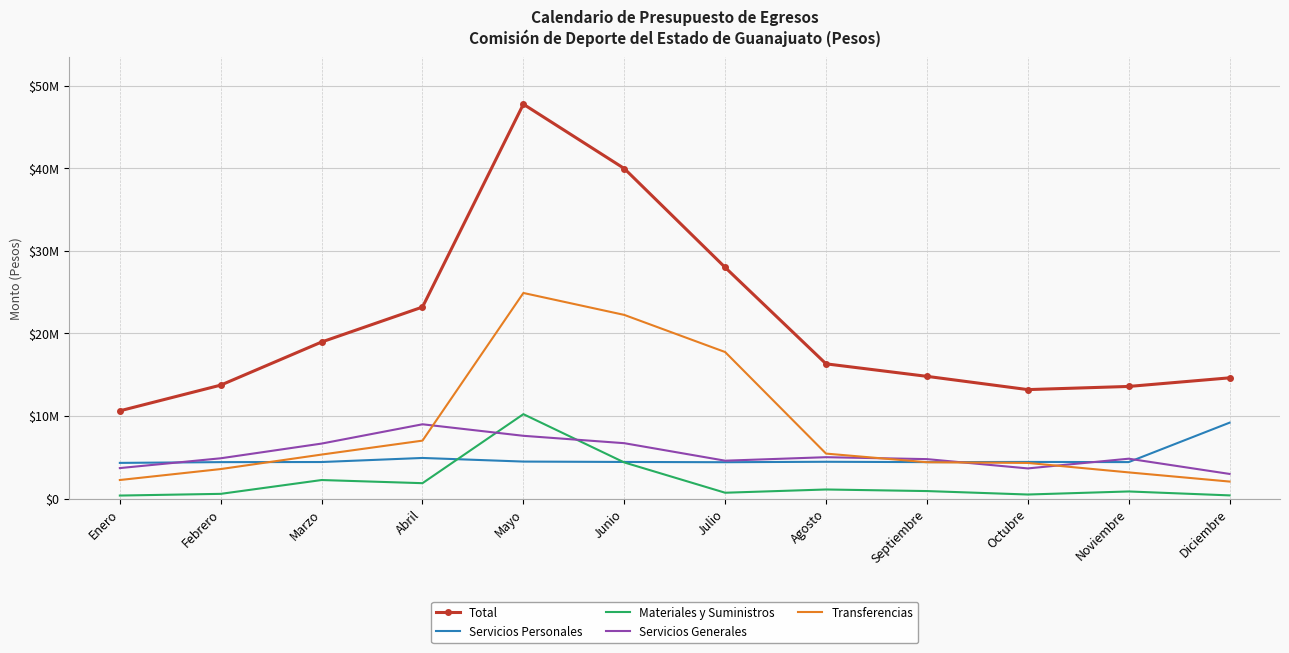

What are all the series names shown in the legend?

Total, Servicios Personales, Materiales y Suministros, Servicios Generales, Transferencias